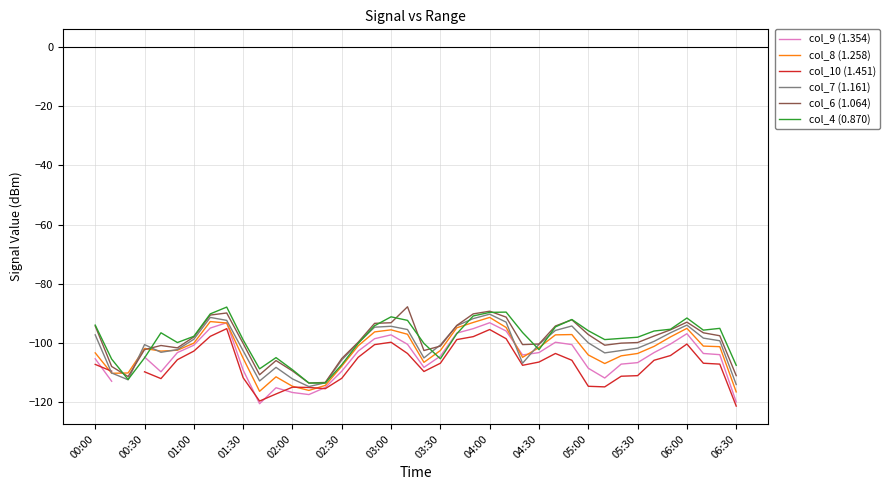

At how many categories does at least one series exceed -115?

40